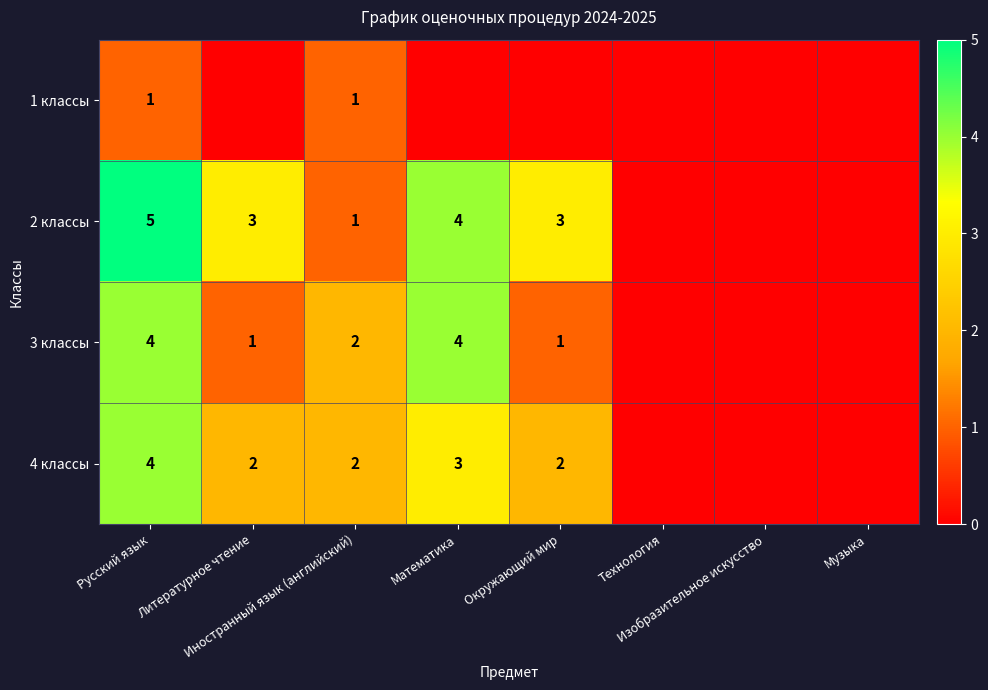

Count the number of categories in the chart.

8